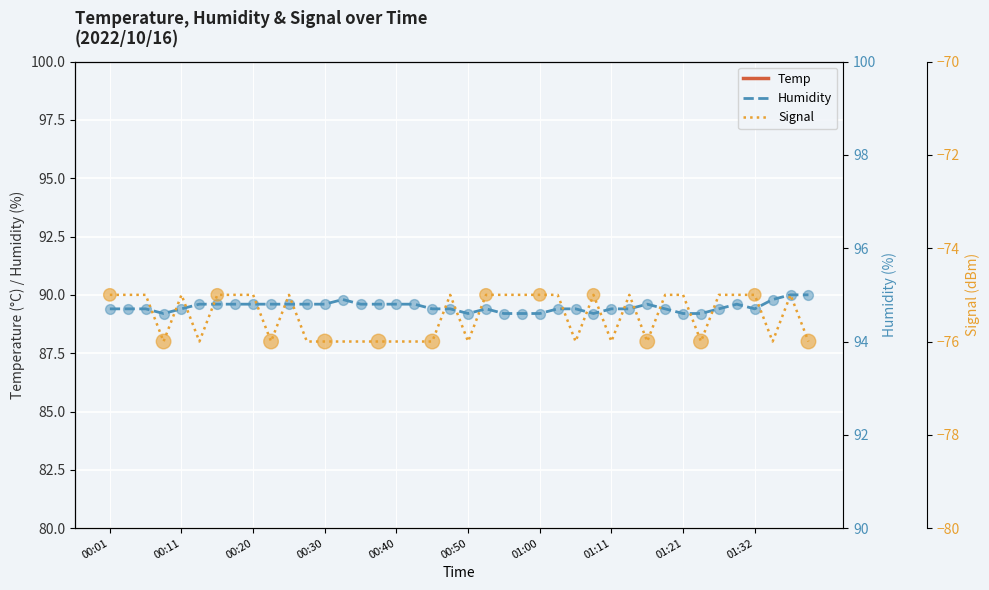

What are all the series names shown in the legend?

Temp, Humidity, Signal